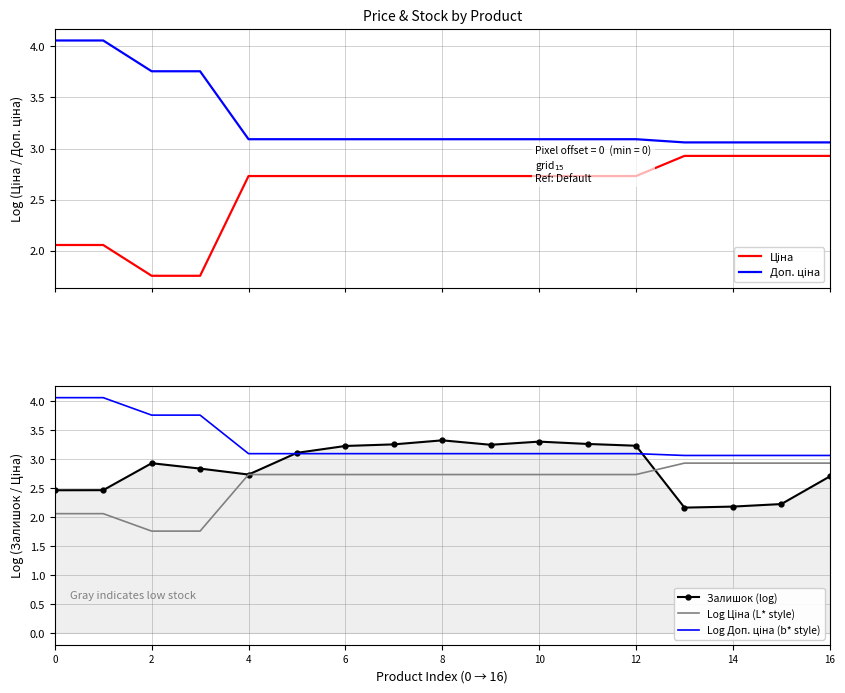

What is the total value across all series at 15?

14.2